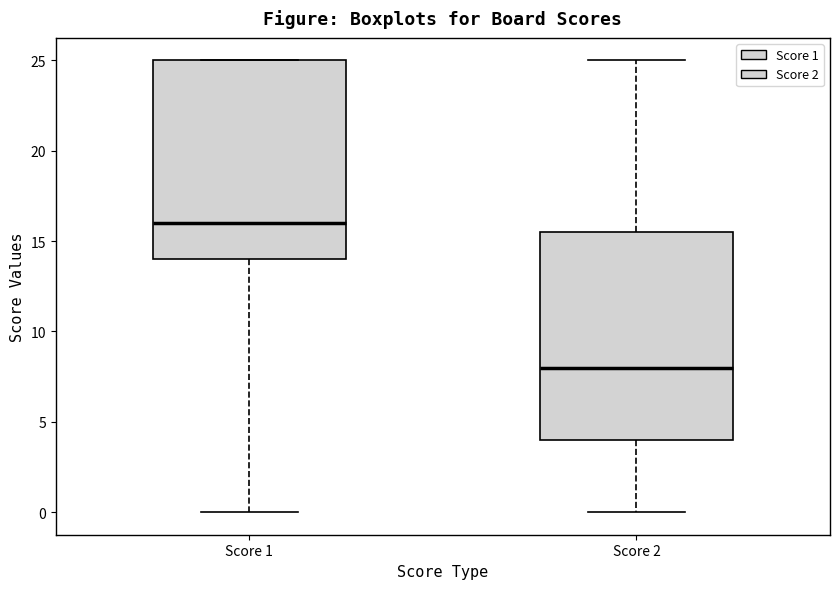

Where is the lower edge of the box for Score 2 on the y-axis? The values are not printed on the chart, so give them approximately, as read against the axis.

4.0